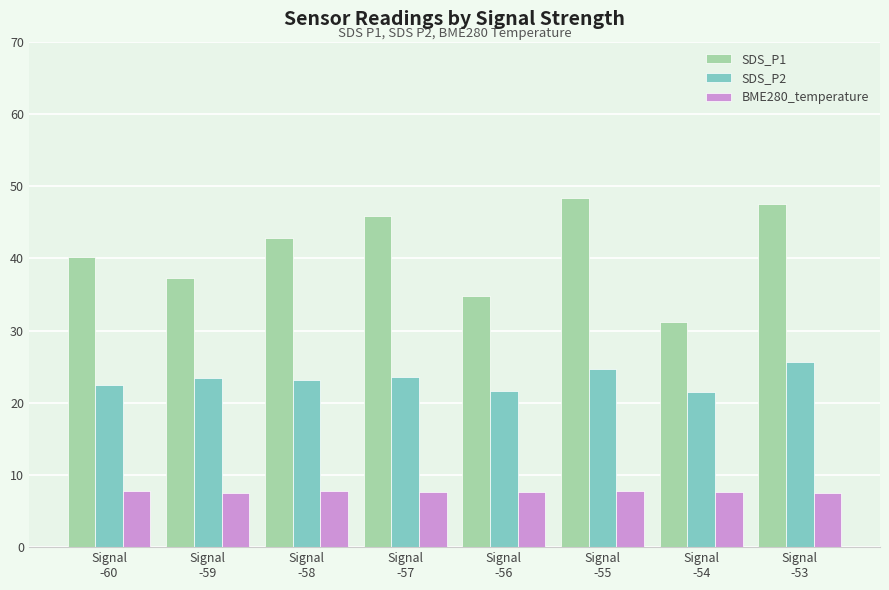

What are all the series names shown in the legend?

SDS_P1, SDS_P2, BME280_temperature